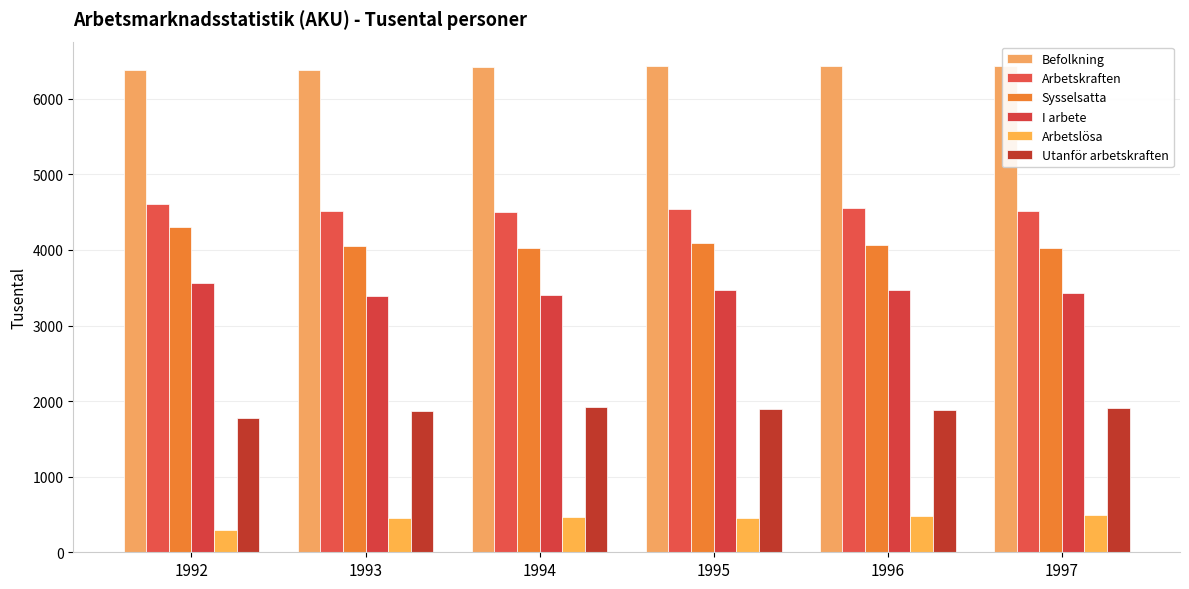

What are all the series names shown in the legend?

Befolkning, Arbetskraften, Sysselsatta, I arbete, Arbetslösa, Utanför arbetskraften